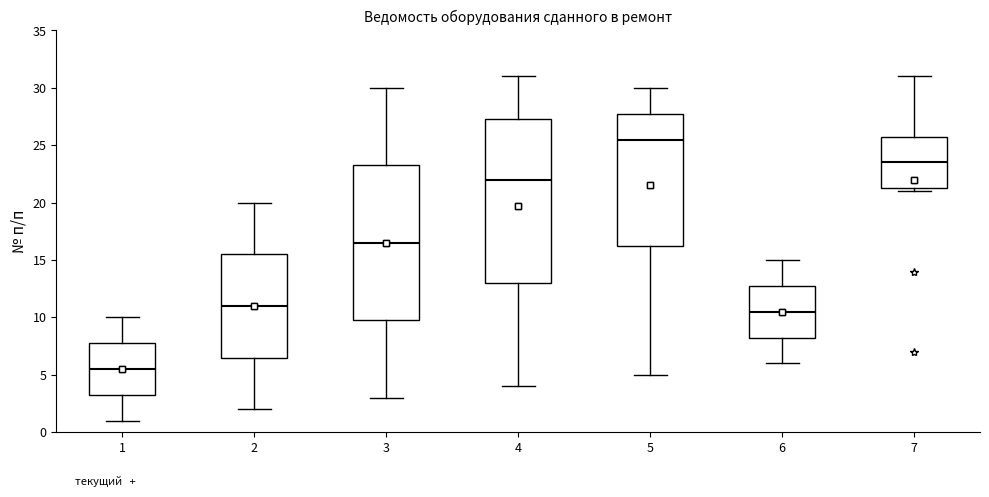

Reading left to right, transcribe this box plot: for each box, give where its median line is, the range the box spans, and where its two whiskers end, as read against the y-axis. The values are not printed on the chart, so give them approximately, as read against the axis.

1: median 5.5, box 3.5 to 8.0, whiskers 1.0 to 10.0
2: median 11.0, box 6.5 to 15.5, whiskers 2.0 to 20.0
3: median 16.5, box 10.0 to 23.5, whiskers 3.0 to 30.0
4: median 22.0, box 13.0 to 27.5, whiskers 4.0 to 31.0
5: median 25.5, box 16.5 to 28.0, whiskers 5.0 to 30.0
6: median 10.5, box 8.5 to 13.0, whiskers 6.0 to 15.0
7: median 23.5, box 21.5 to 26.0, whiskers 21.0 to 31.0